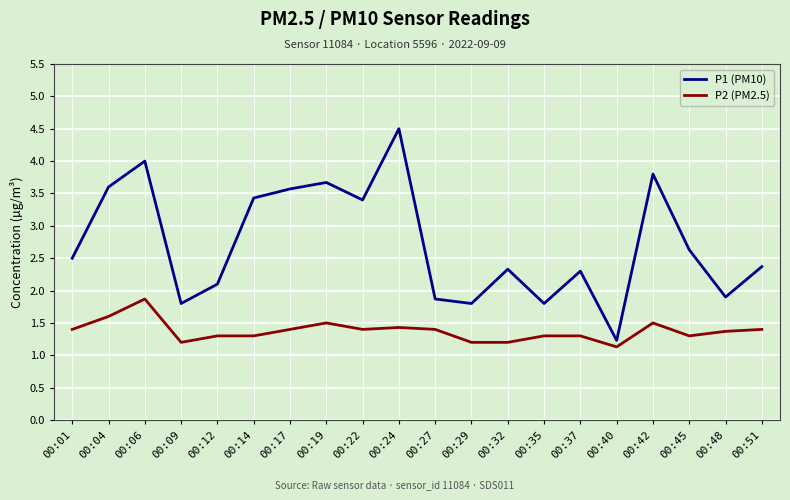

Rank the series by their average value, from highest to lowest.

P1 (PM10), P2 (PM2.5)